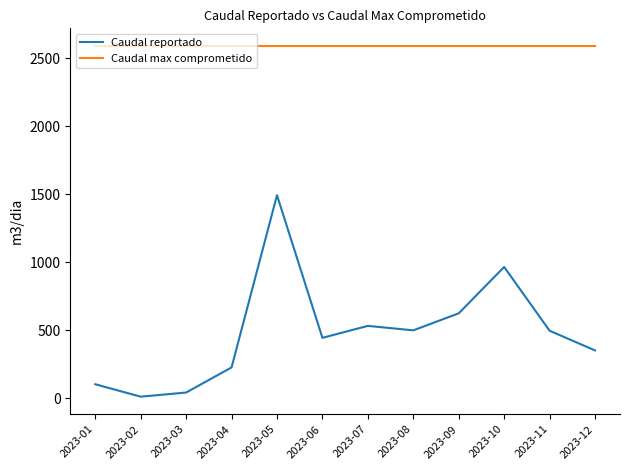

What is the difference between the Caudal reportado values at 2023-12 and 2023-09?

272.9